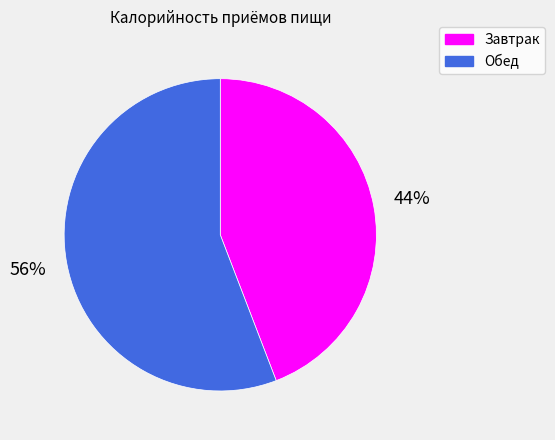

True or false: Обед accounts for 56% of the total.

True